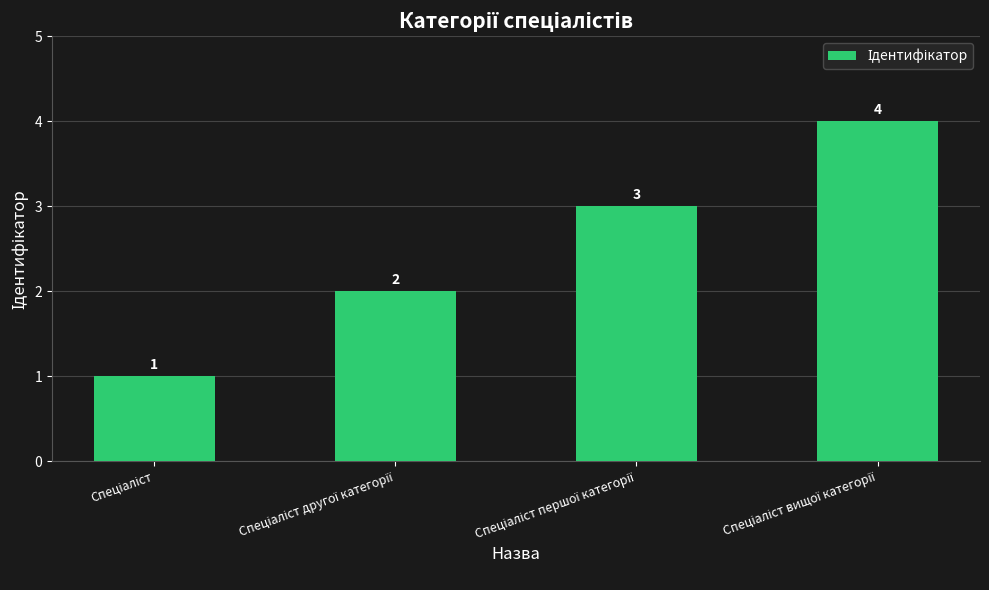

Are the bars horizontal?

No